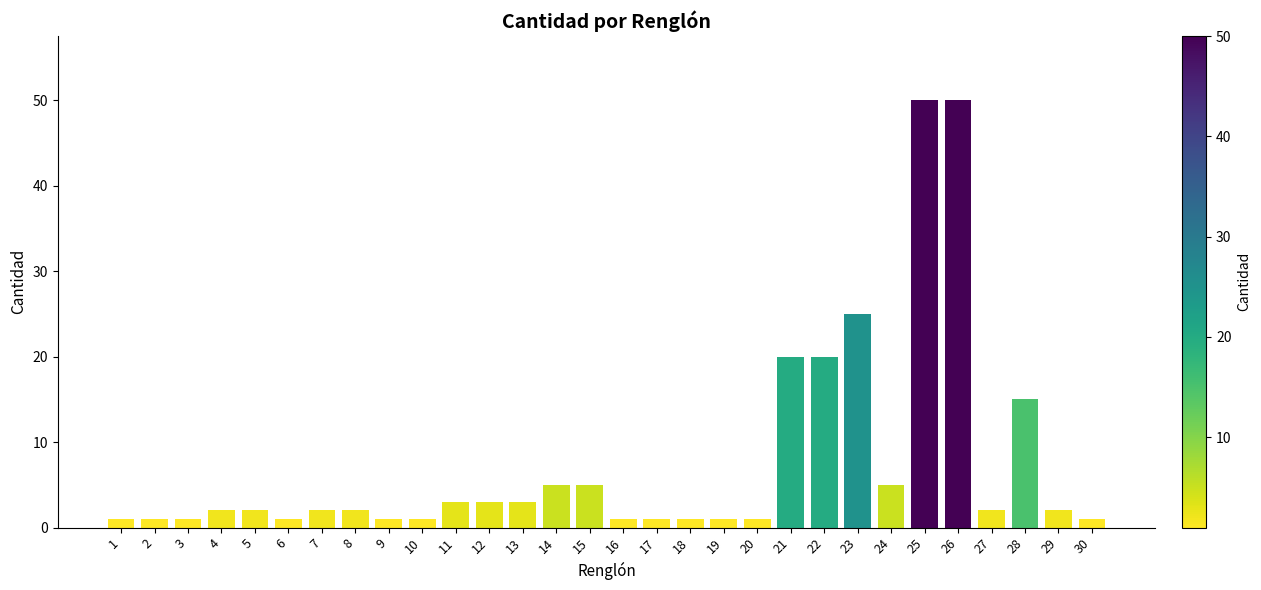

What is the greatest value displayed?

50